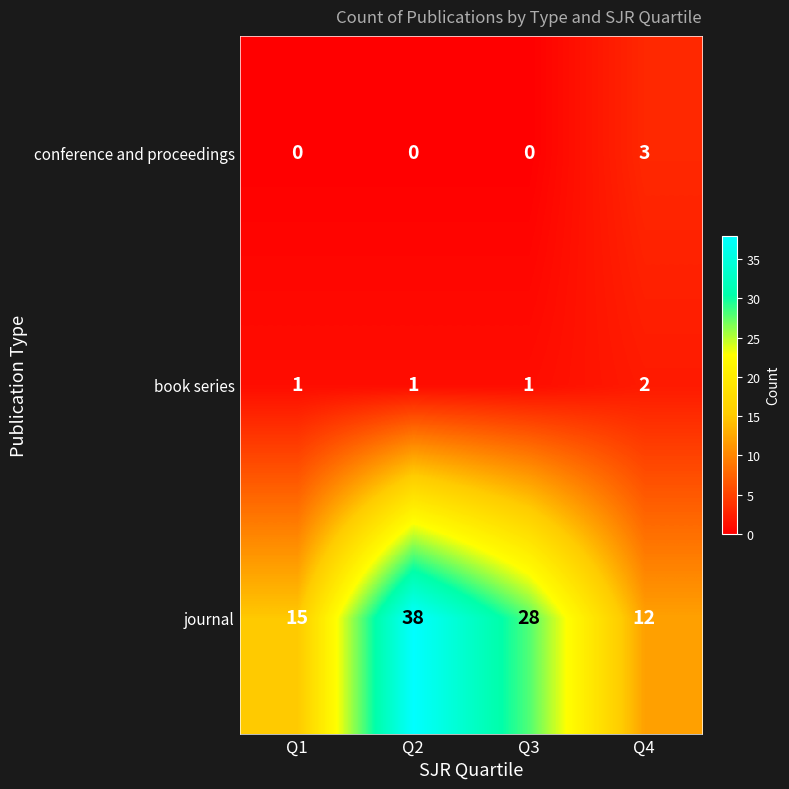

Reading left to right, transcribe all the data shown in this chart.

conference and proceedings: Q1=0	Q2=0	Q3=0	Q4=3
book series: Q1=1	Q2=1	Q3=1	Q4=2
journal: Q1=15	Q2=38	Q3=28	Q4=12